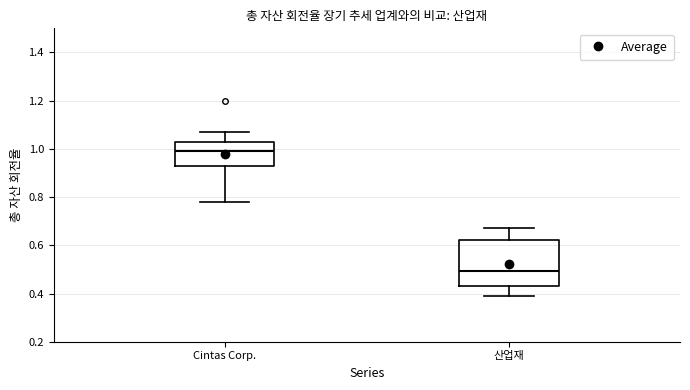

Reading left to right, transcribe this box plot: for each box, give where its median line is, the range the box spans, and where its two whiskers end, as read against the y-axis. The values are not printed on the chart, so give them approximately, as read against the axis.

Cintas Corp.: median 1.00, box 0.92 to 1.04, whiskers 0.78 to 1.08
산업재: median 0.50, box 0.44 to 0.62, whiskers 0.40 to 0.68